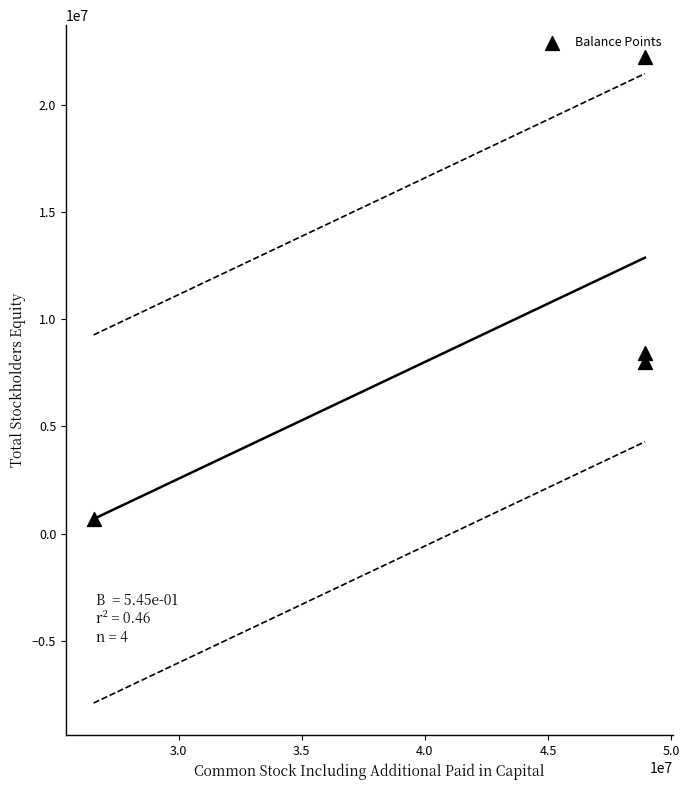

What Y value in the scatter plot is closest to 11451593?

8407341